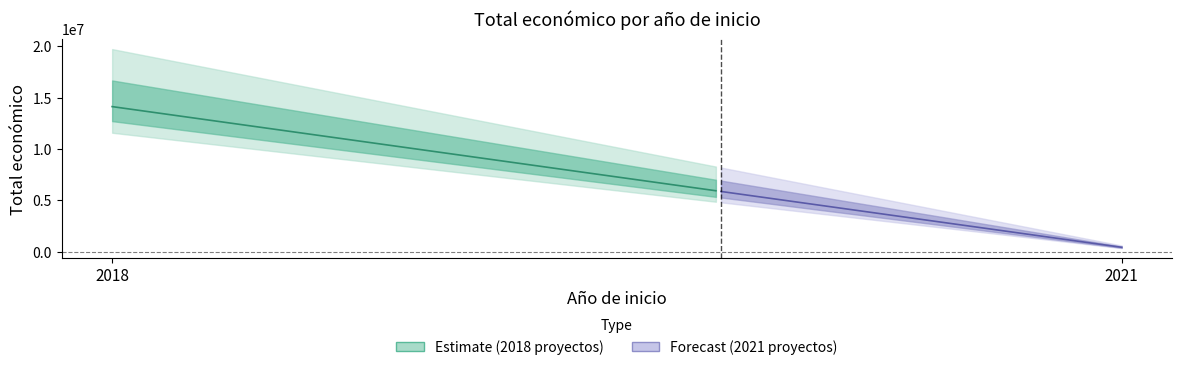

The value at 2021 (TAURO) is 440317. True or false?

True